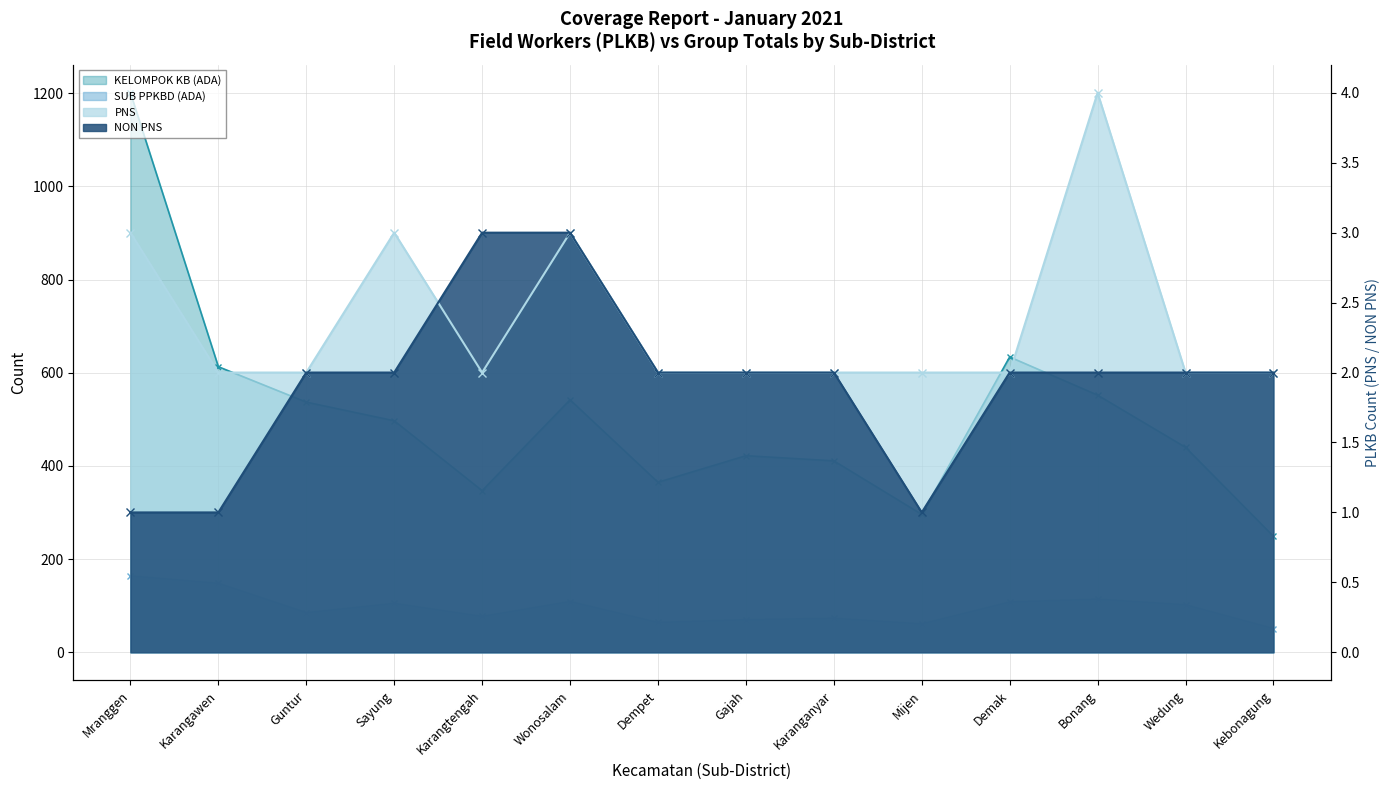

Where does the NON PNS series first go above 2?

Karangtengah